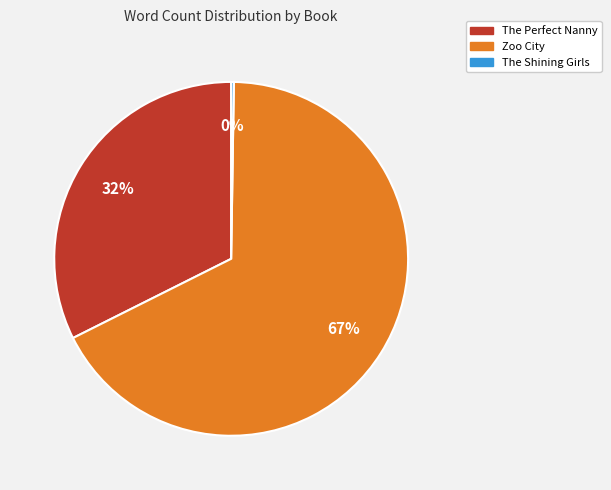

To the nearest percent, what is the average slice percentage?

33%